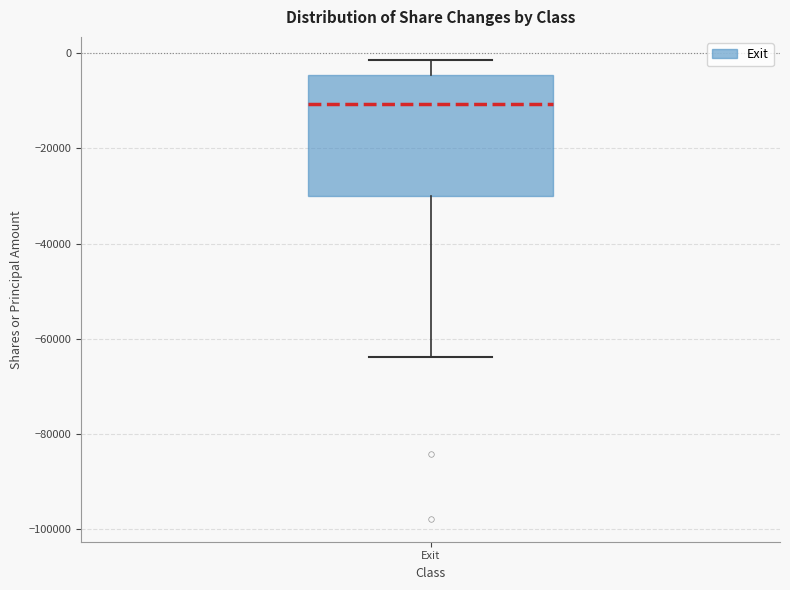

Transcribe this box plot: give where the median line is, the range the box spans, and where the two whiskers end, as read against the y-axis. The values are not printed on the chart, so give them approximately, as read against the axis.

median -10000, box -30000 to -4000, whiskers -64000 to -2000